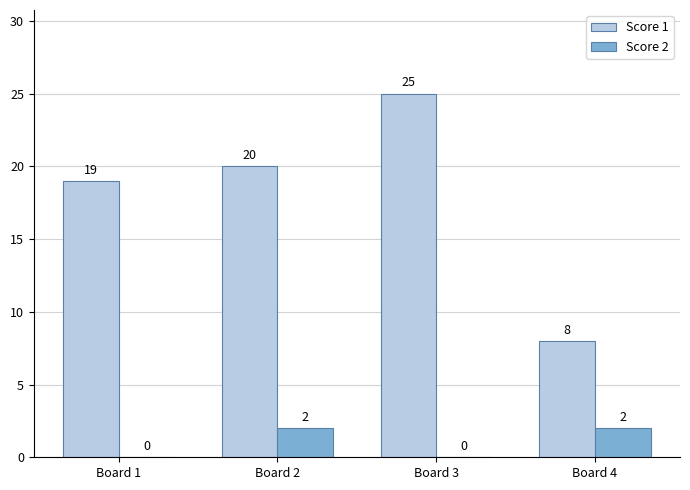

What are all the series names shown in the legend?

Score 1, Score 2